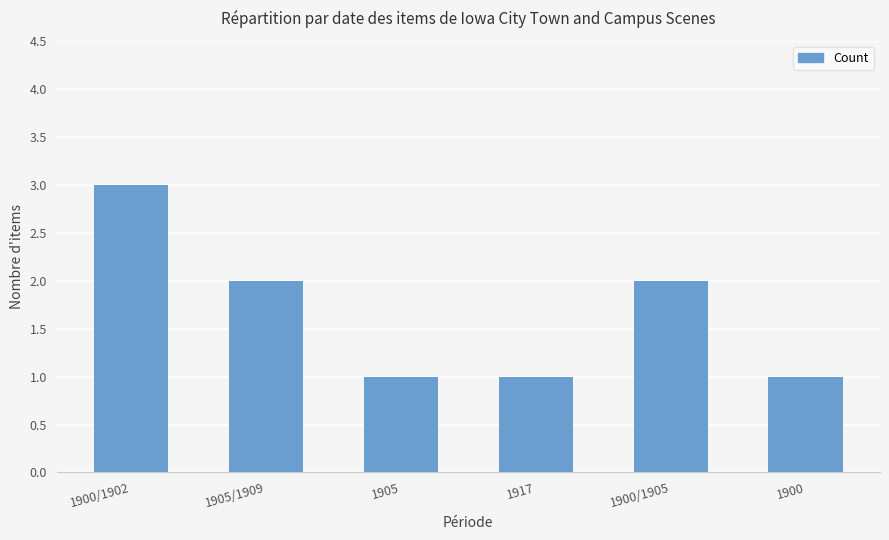

What is the greatest value displayed?

3